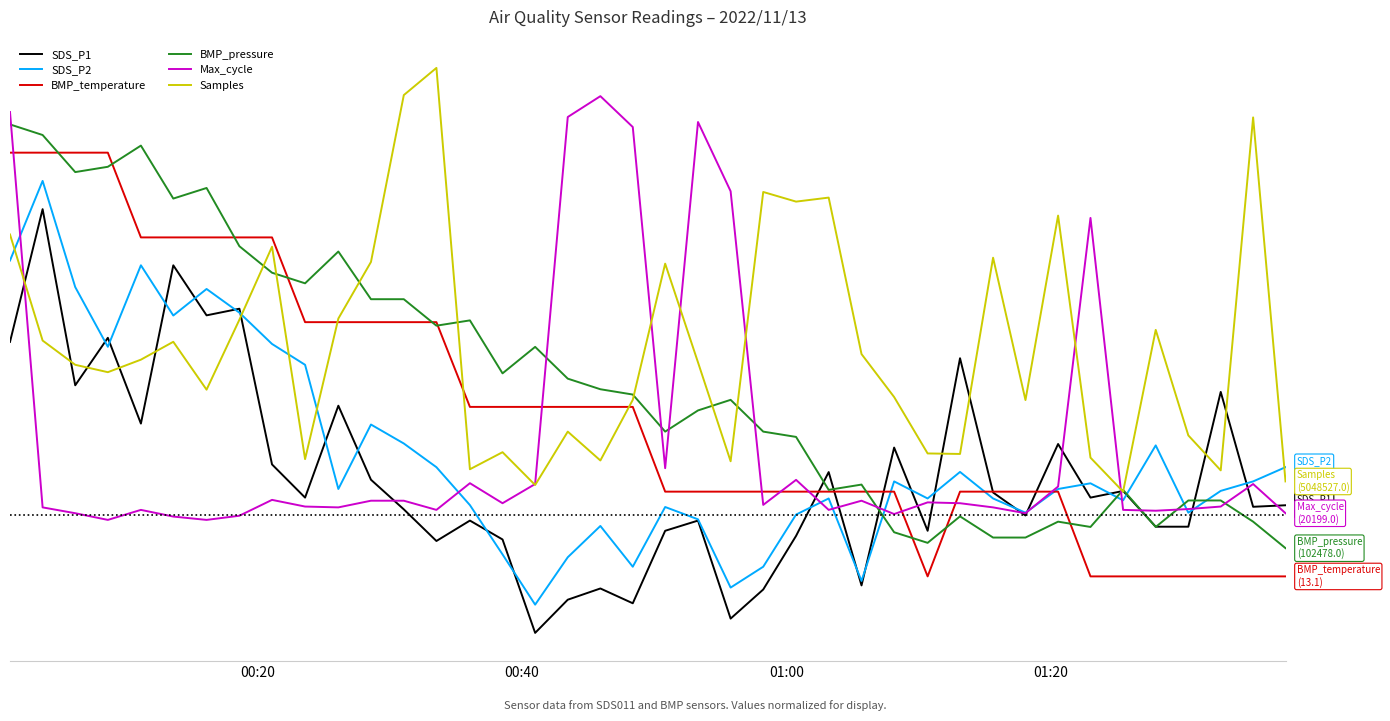

Is this an area chart (filled region under the line)?

No